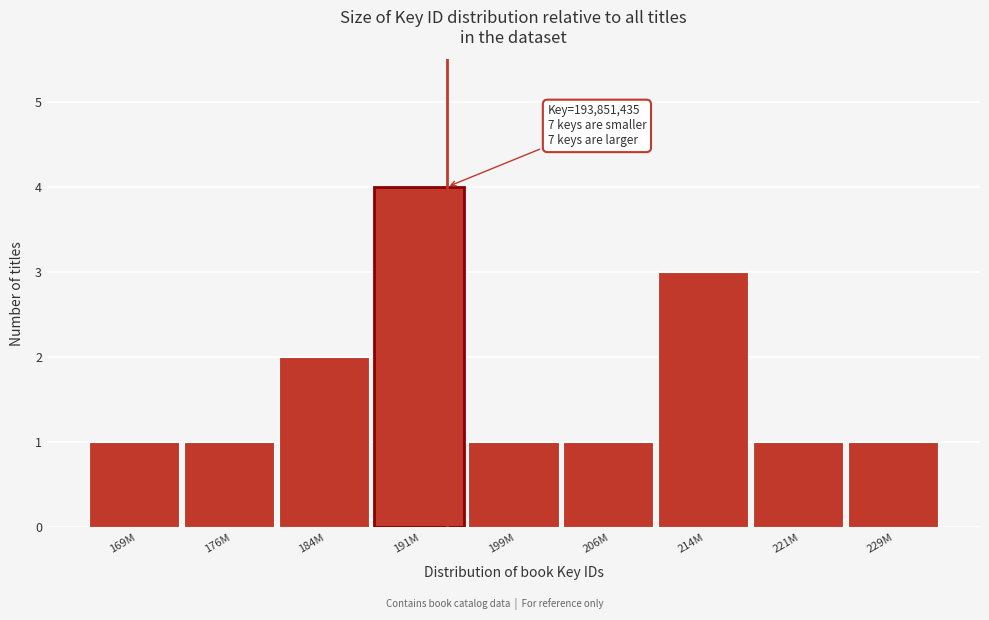

Reading left to right, list all the values displayed in this chart.

169M=1	176M=1	184M=2	191M=4	199M=1	206M=1	214M=3	221M=1	229M=1